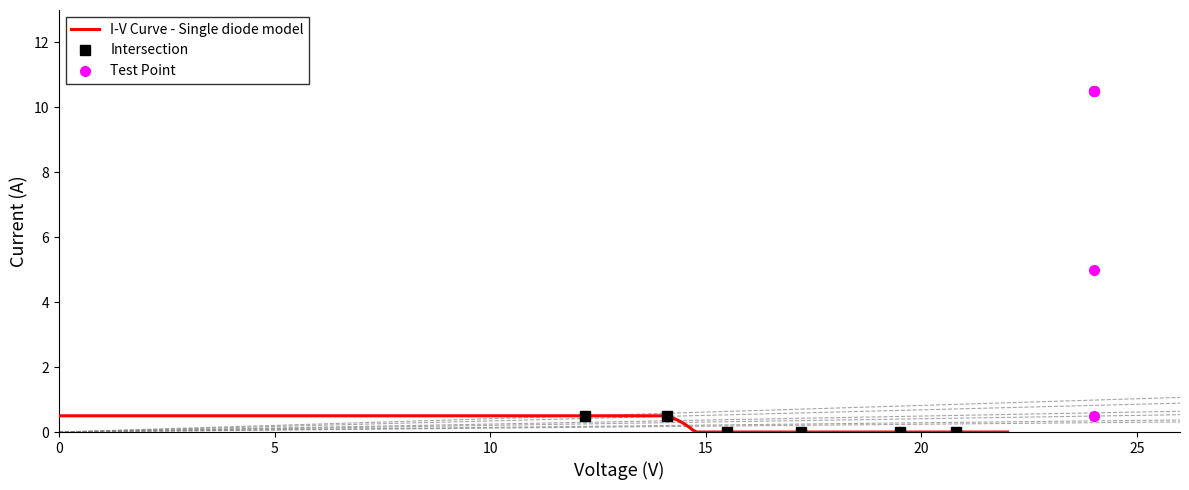

What is the maximum value for I-V Curve - Single diode model?

0.5